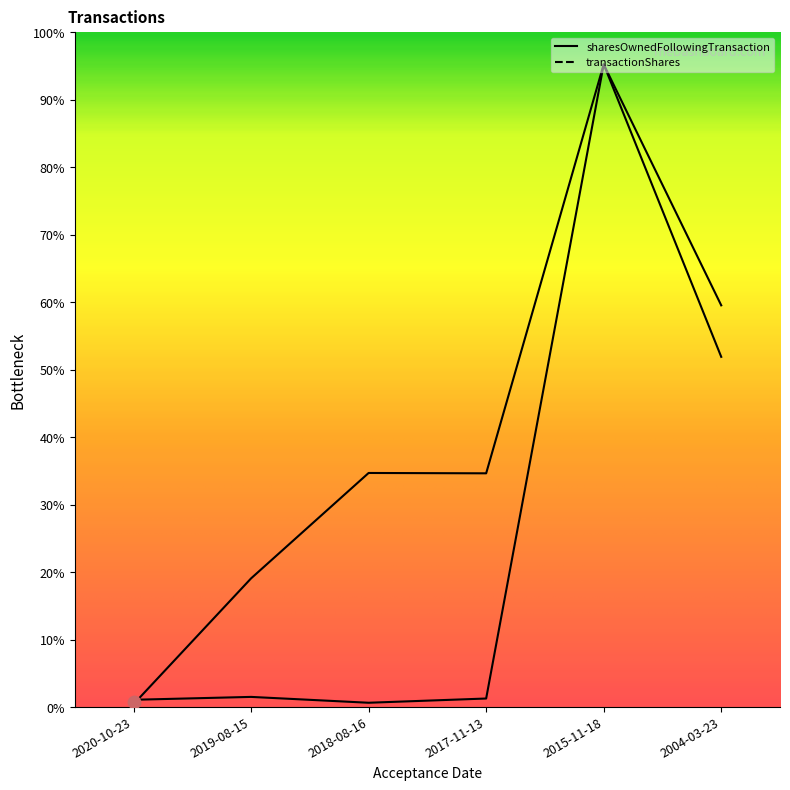

Which series reaches the maximum Y coordinate?

transactionShares